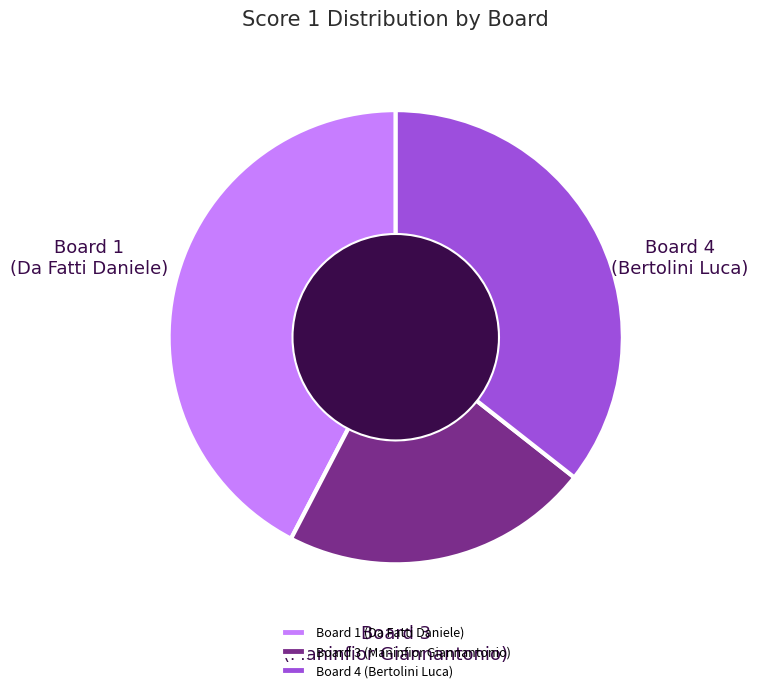

The Board 1 (Da Fatti Daniele) slice represents 42% of the pie. True or false?

True